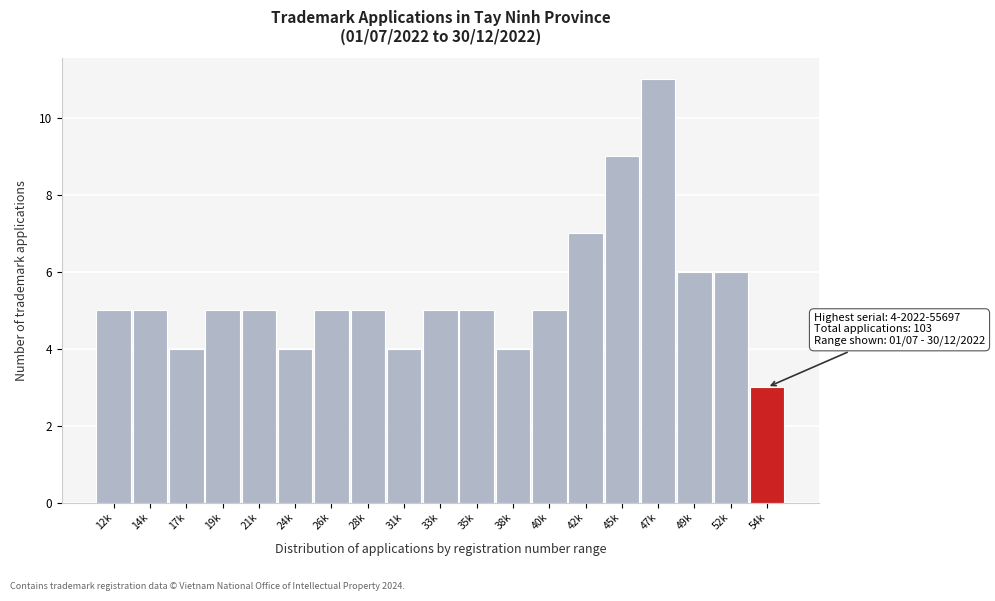

Reading left to right, list all the values displayed in this chart.

12k=5	14k=5	17k=4	19k=5	21k=5	24k=4	26k=5	28k=5	31k=4	33k=5	35k=5	38k=4	40k=5	42k=7	45k=9	47k=11	49k=6	52k=6	54k=3